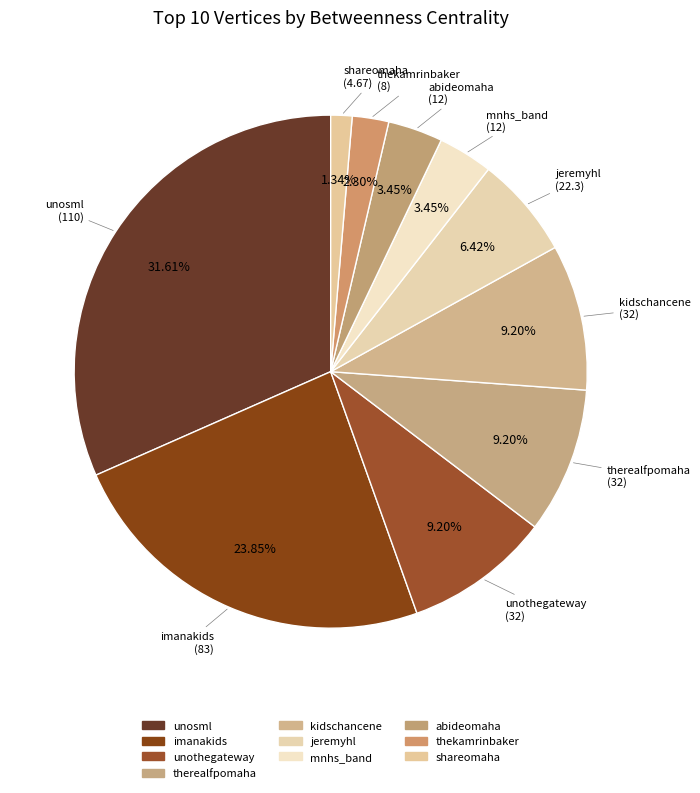

How many slices are in this pie chart?

10